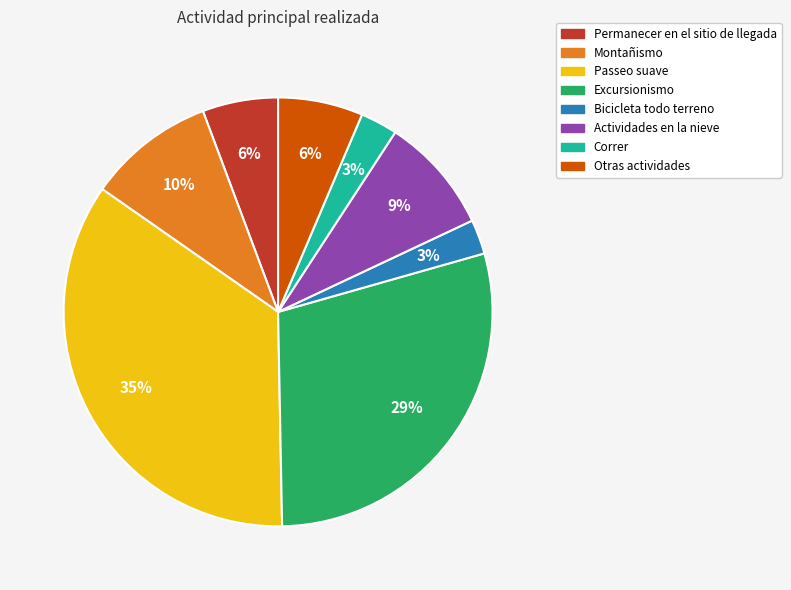

Do Bicicleta todo terreno and Passeo suave together represent more than half of the pie?

No